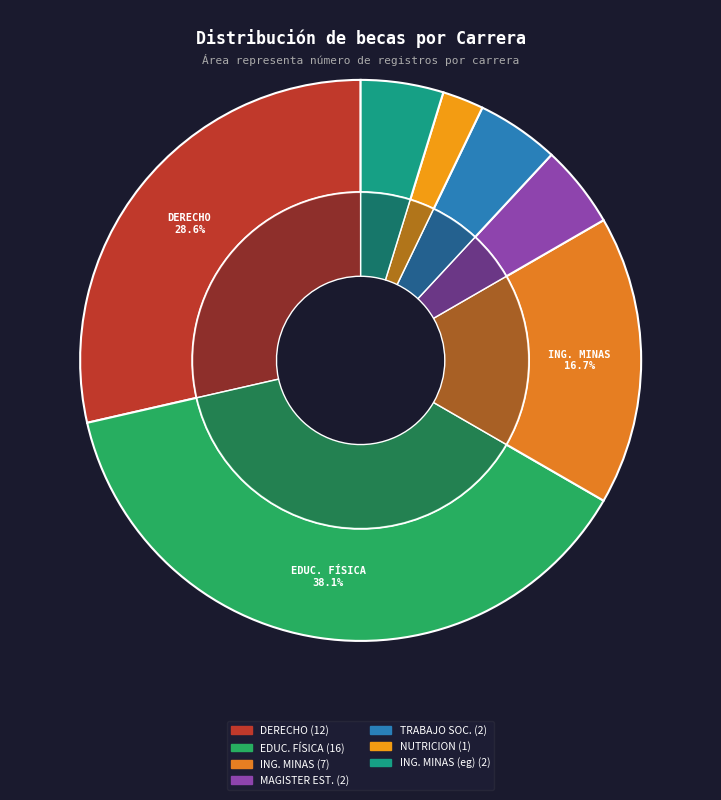

Is LIC. Y PEG. EN EDUC. FÍSICA the majority of the pie?

No